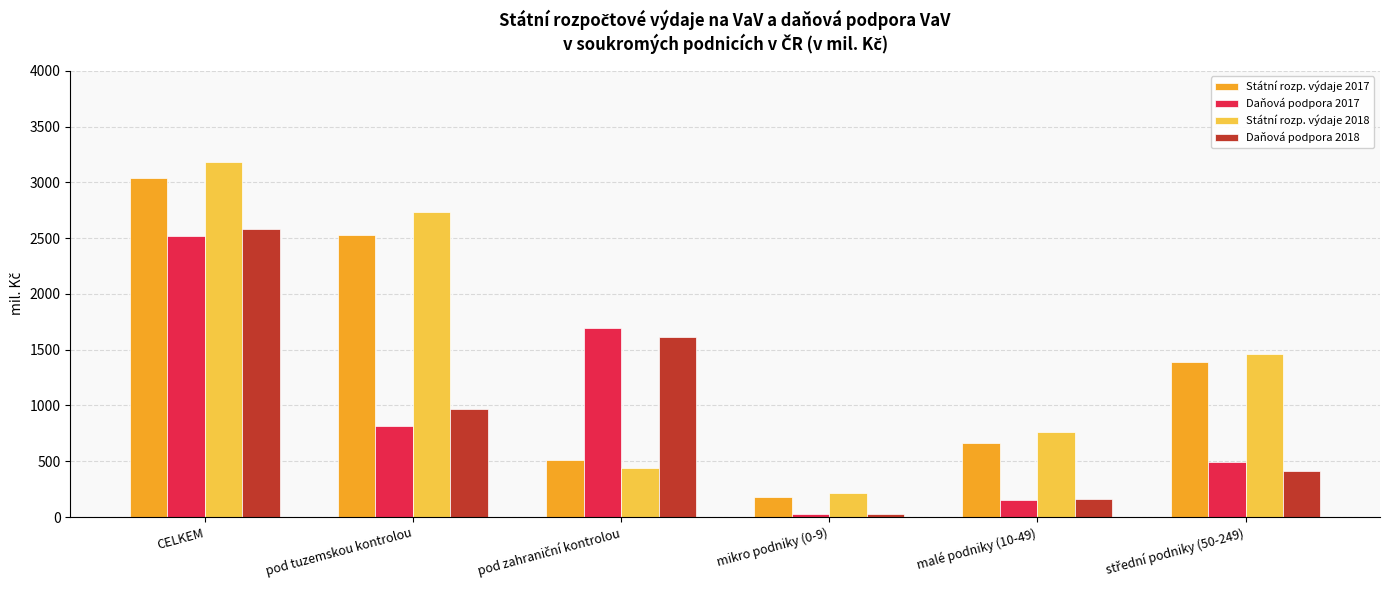

What is the approximate value of Daňová podpora 2017 at pod tuzemskou kontrolou?

817.7